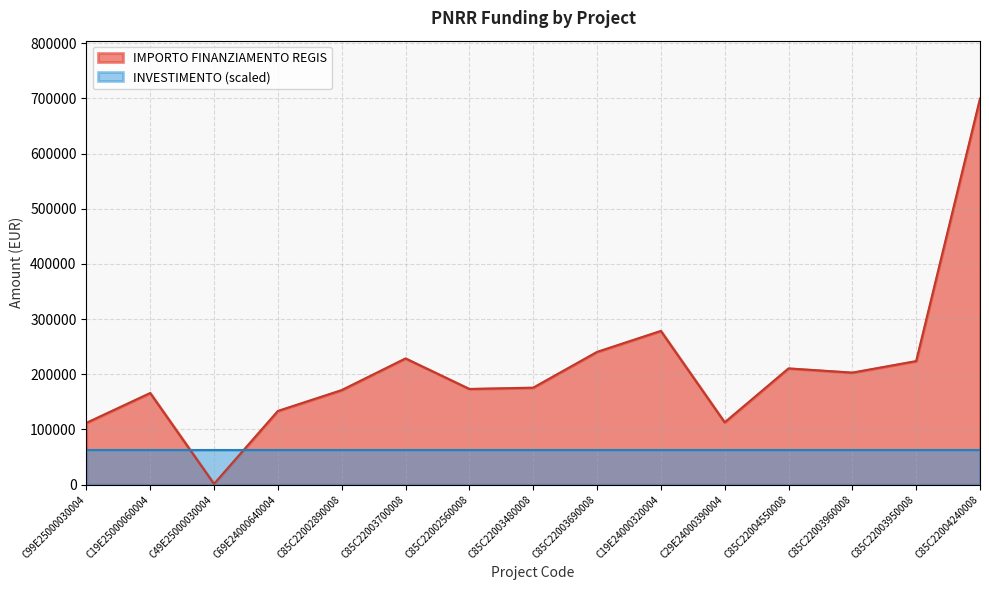

What is the value of the 3rd point from the left?

1200.0